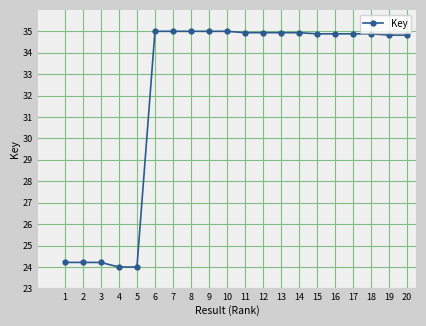

What is the sum of the values at 4 and 18?

58.9